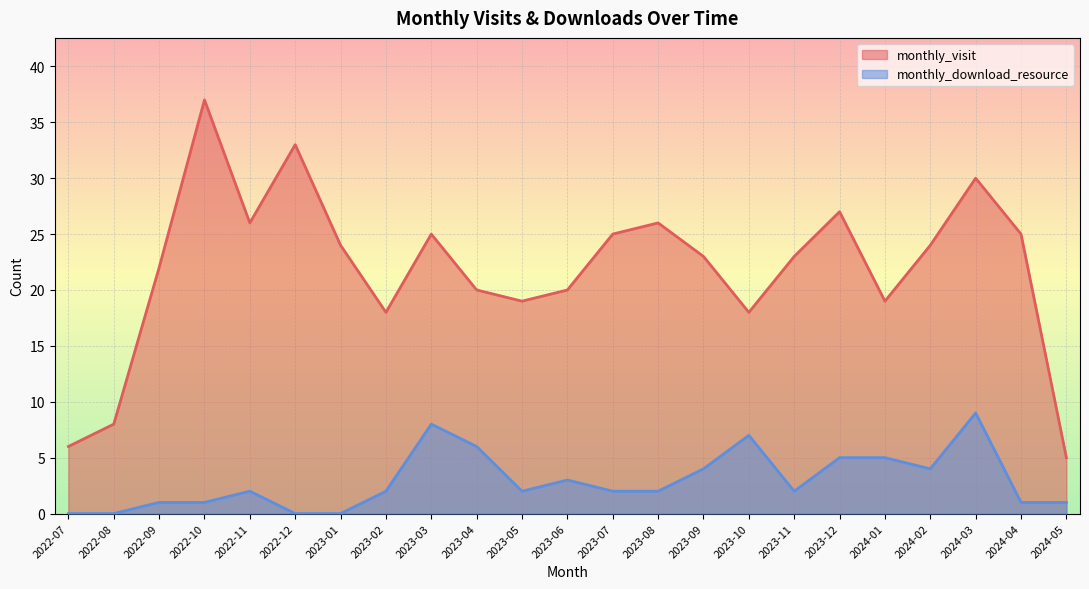

At which label does monthly_visit reach its peak?

2022-10